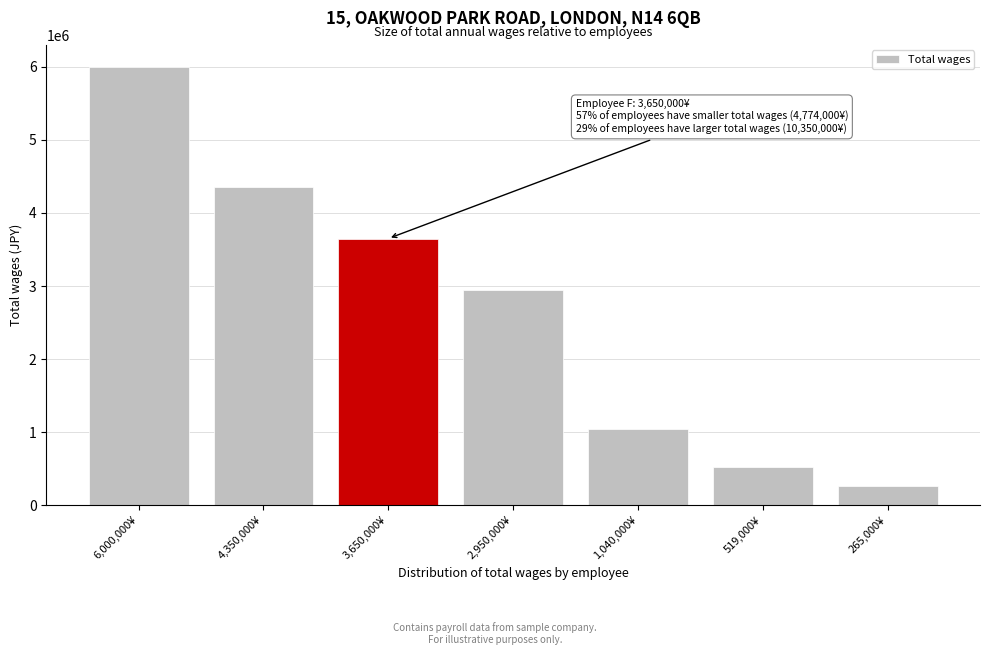

Reading left to right, what are all the values shown in this chart?

6,000,000¥=6000000	4,350,000¥=4350000	3,650,000¥=3650000	2,950,000¥=2950000	1,040,000¥=1040000	519,000¥=519000	265,000¥=265000